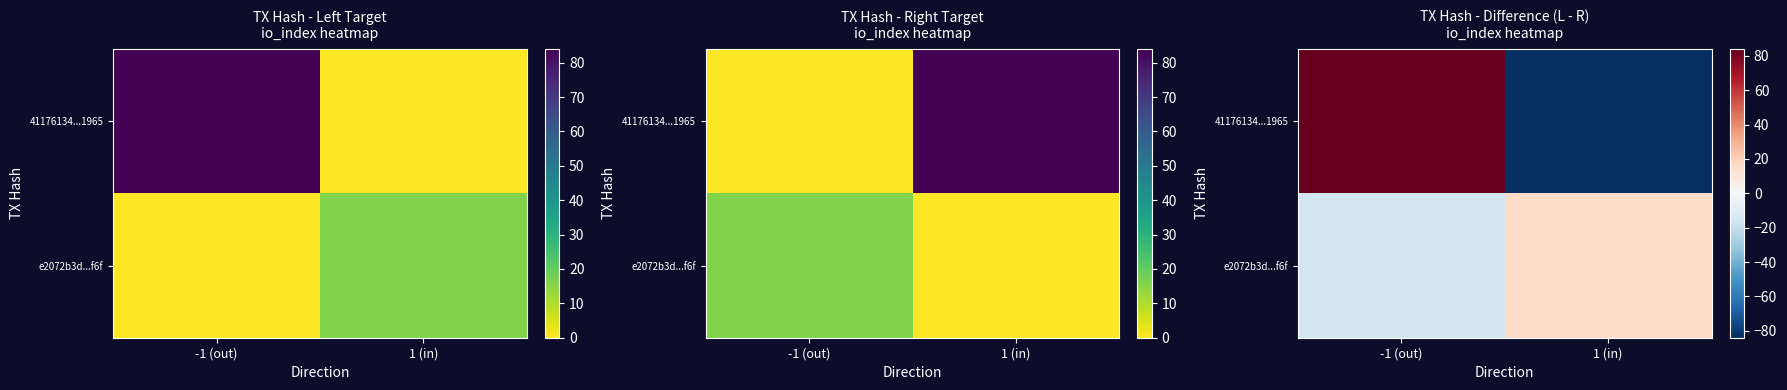

True or false: e2072b3d...f6f has a value of 9 at 1 (in).

False